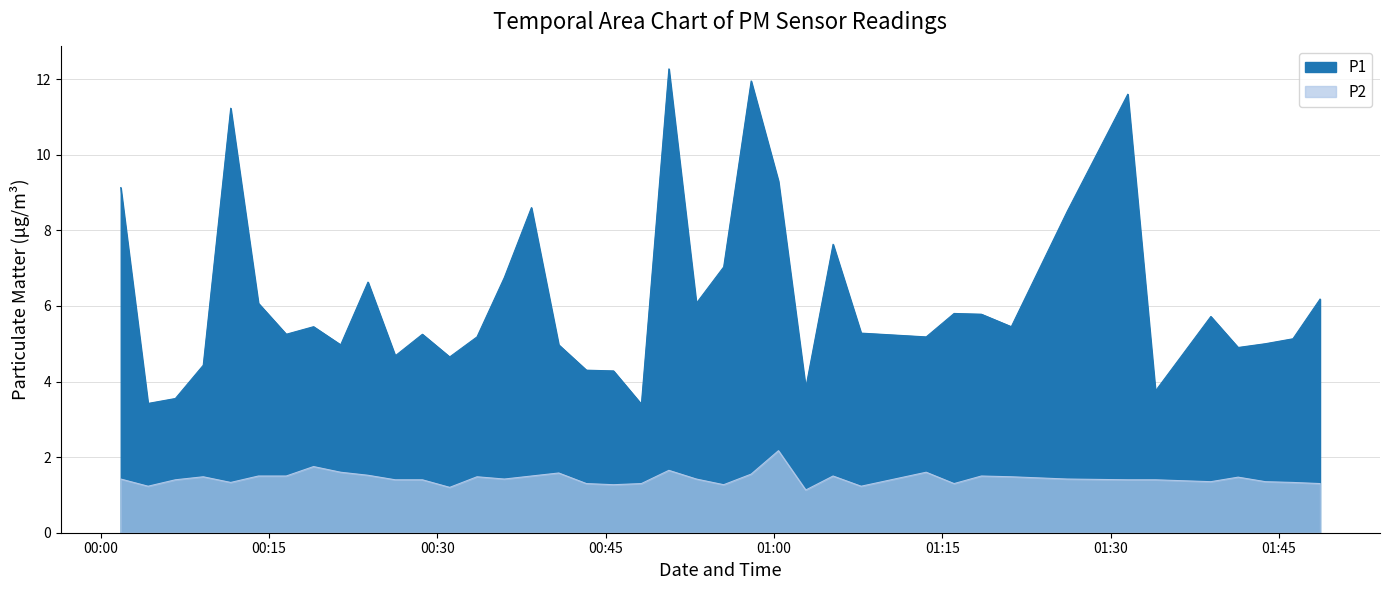

True or false: P1 and P2 intersect in this chart.

False